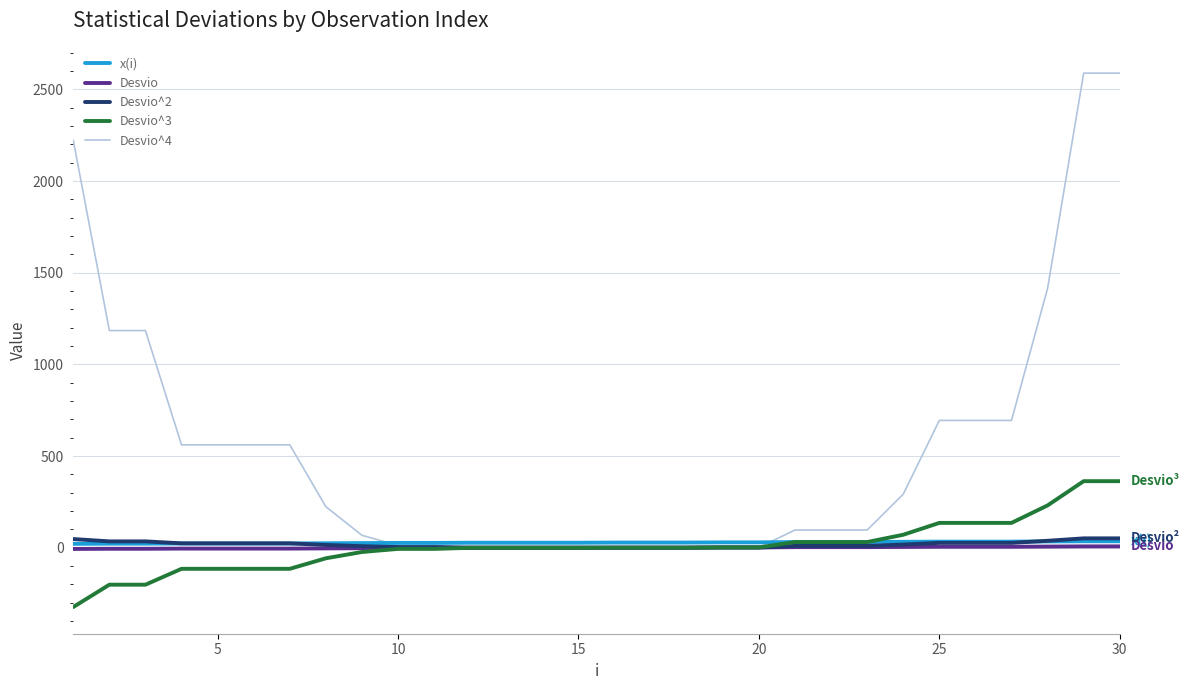

What is the maximum value shown in the chart?

2589.2